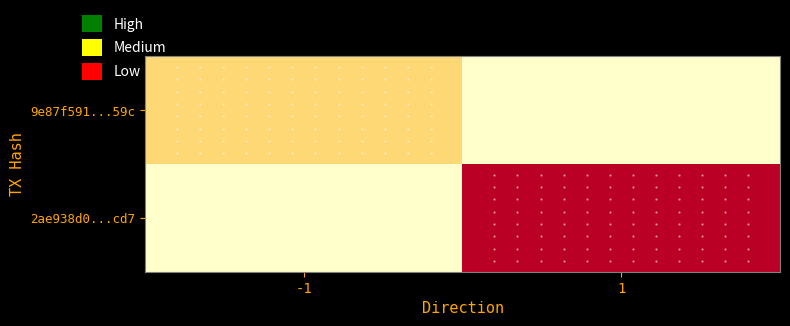

Which series has the widest spread of values?

2ae938d0...cd7